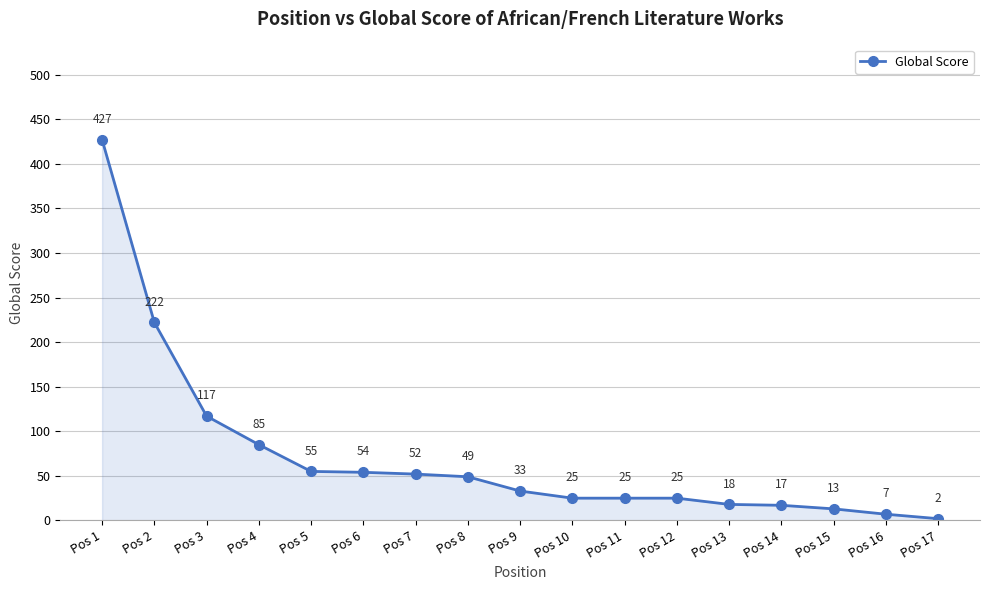

Approximately how many times larger is the value at Pos 13 compared to Pos 17?

9.0